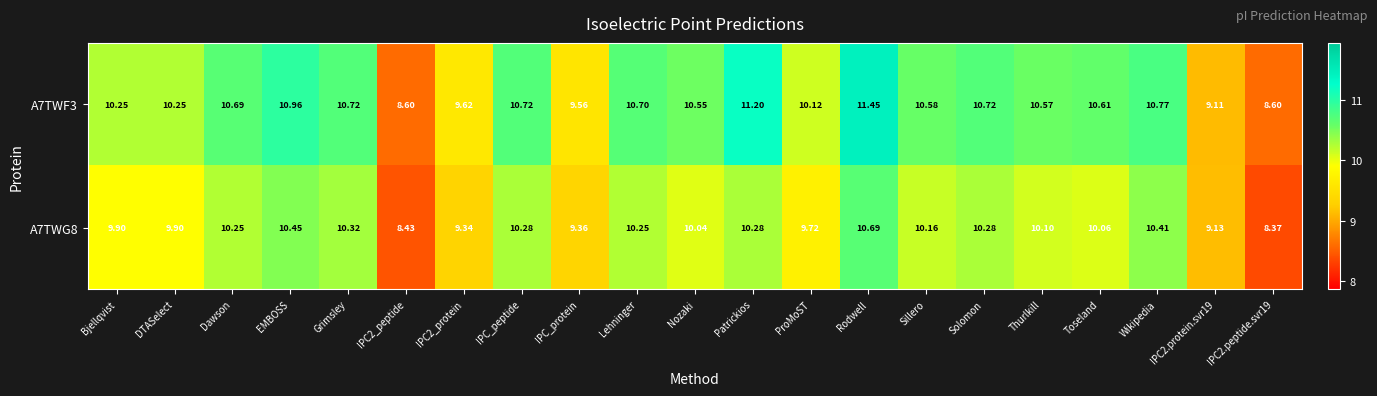

Is the value of A7TWF3 at Toseland greater than the value of A7TWG8 at Wikipedia?

Yes